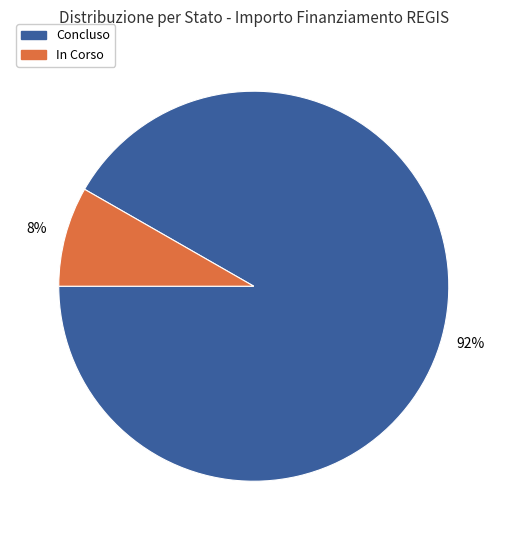

Does In Corso account for over 50% of the chart?

No